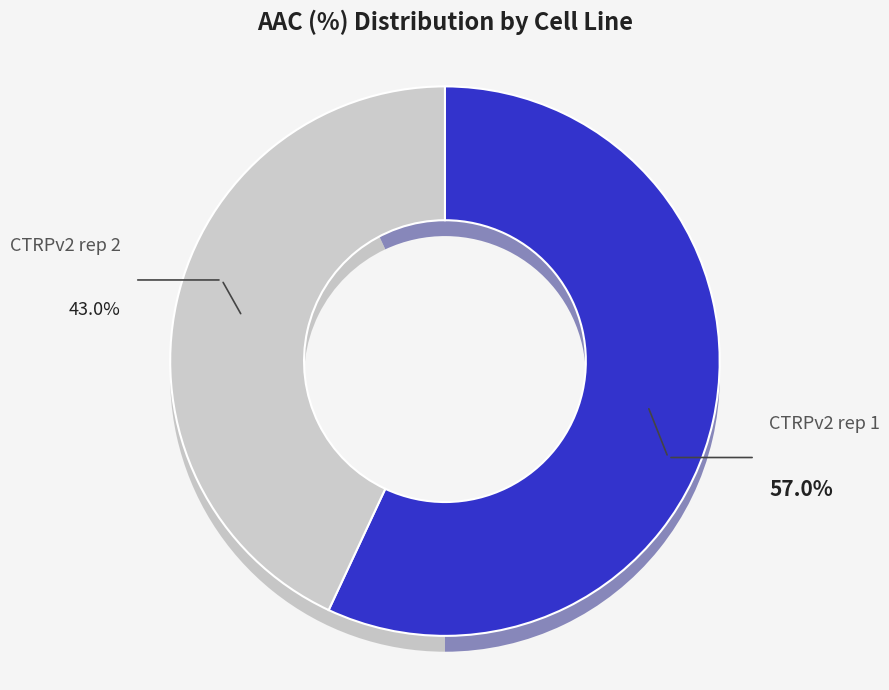

Does any single category account for the majority?

Yes